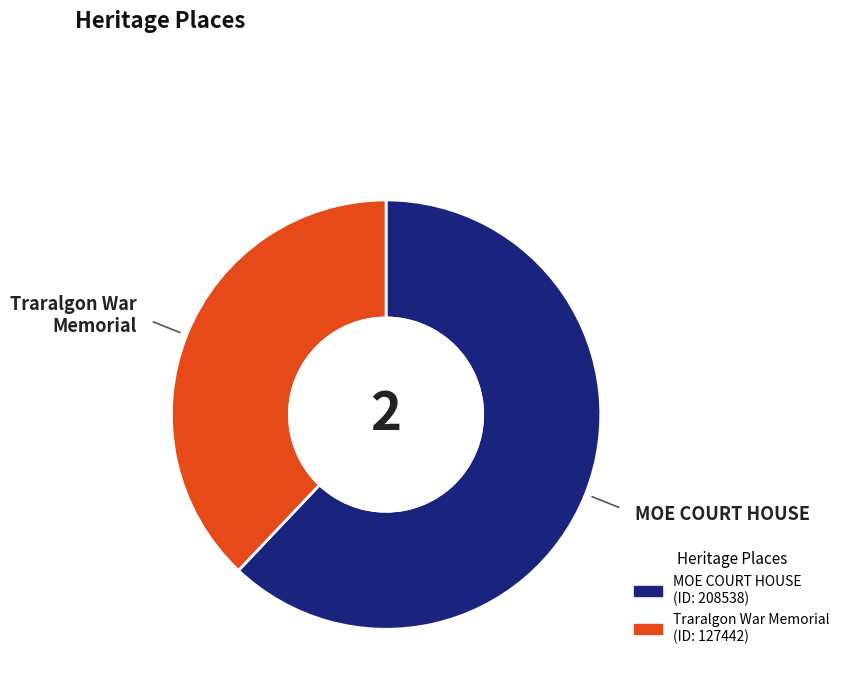

Which category has the biggest portion of the pie?

MOE COURT HOUSE